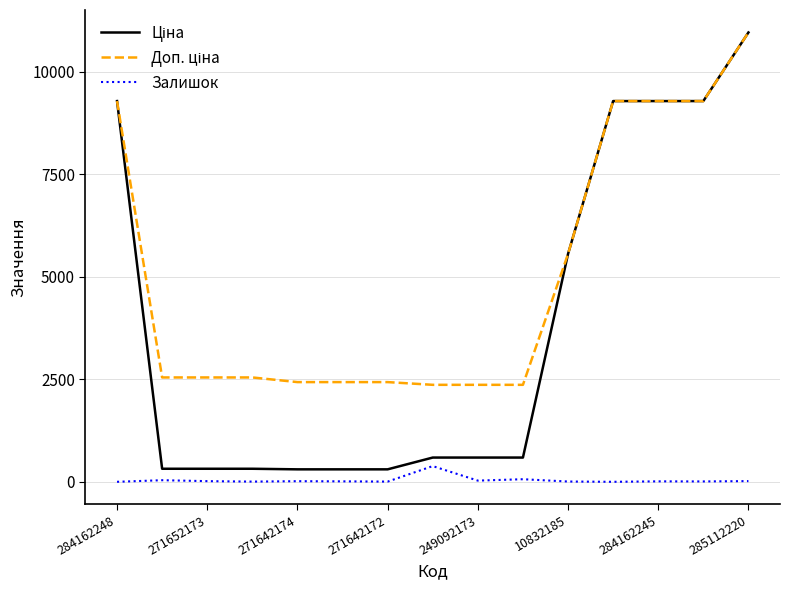

What is the maximum value shown in the chart?

10964.4